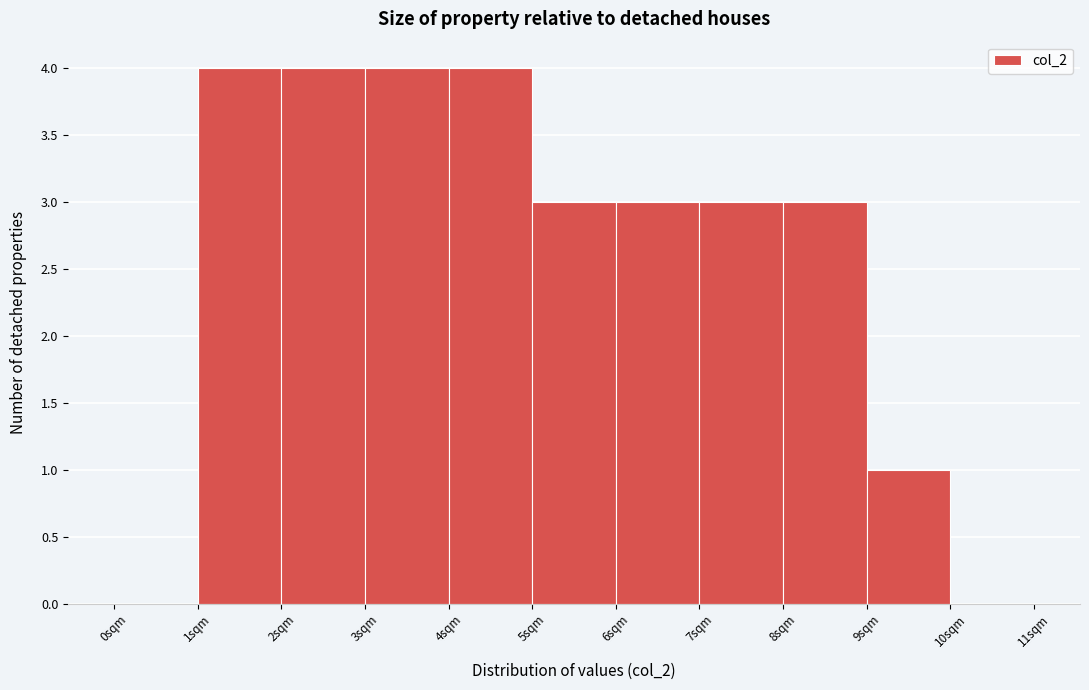

What is the height of the bar covering 5 to 6 on the x-axis? The values are not printed on the chart, so give them approximately, as read against the axis.

3